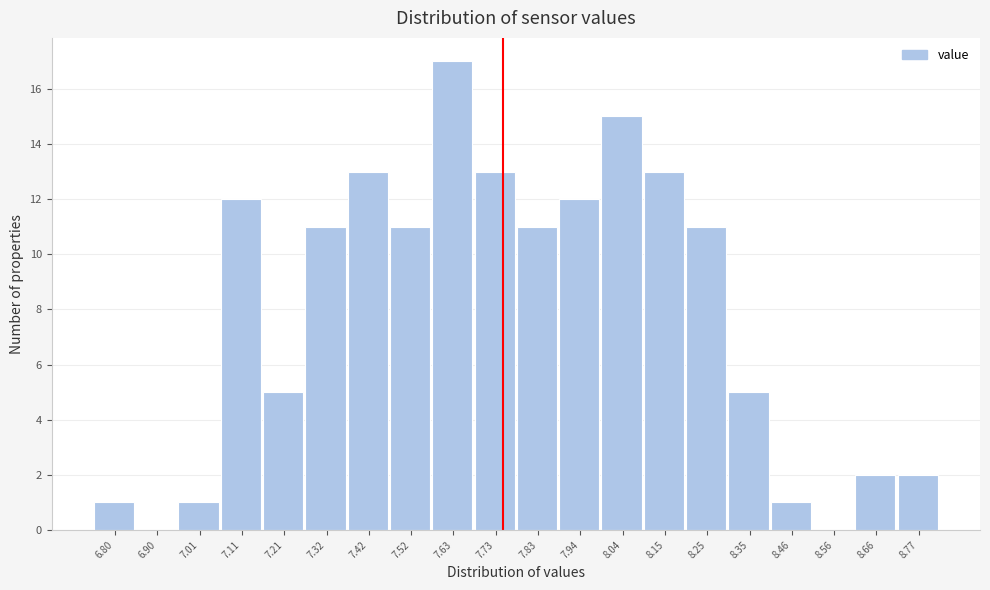

What is the sum of the values at 8.46 and 7.21?

6